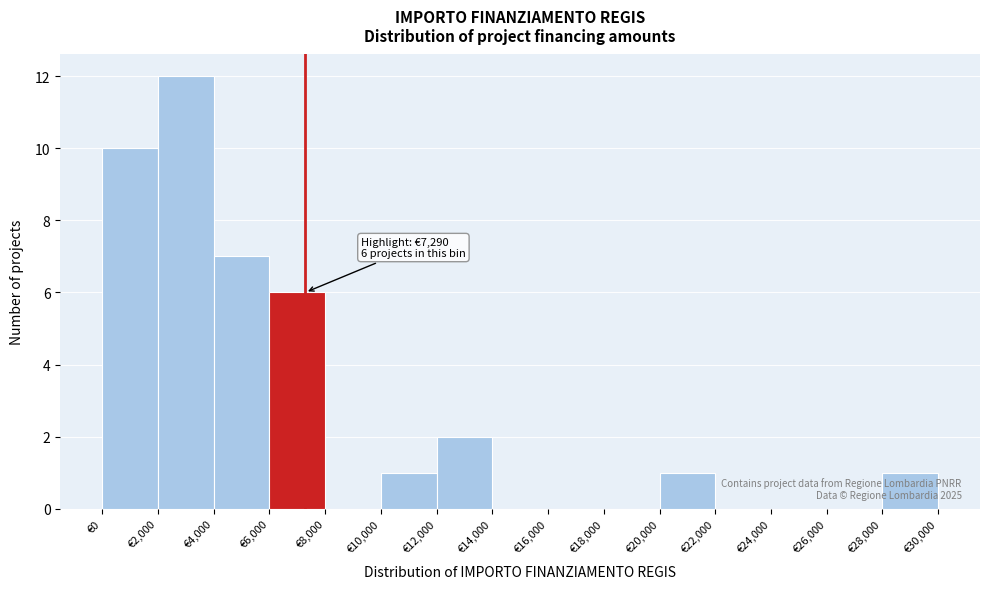

Which range on the x-axis has the tallest bar?

2000 to 4000